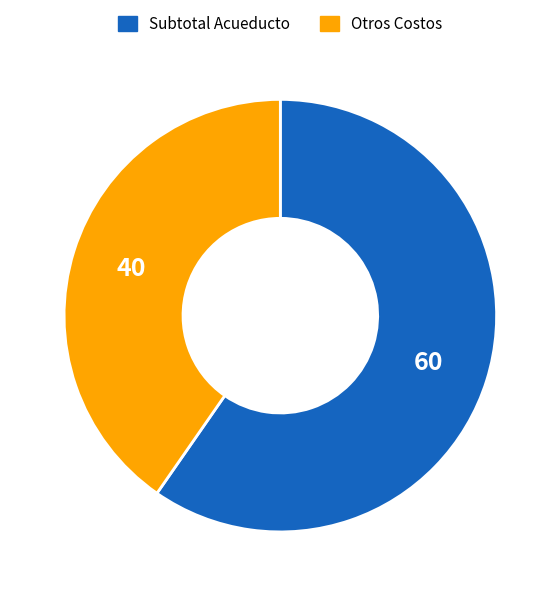

Is there any slice that represents more than half of the pie?

Yes